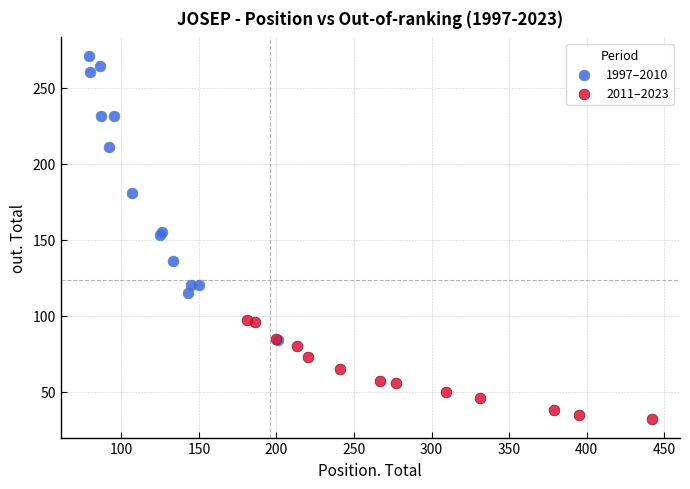

Which series reaches the maximum Y coordinate?

1997–2010